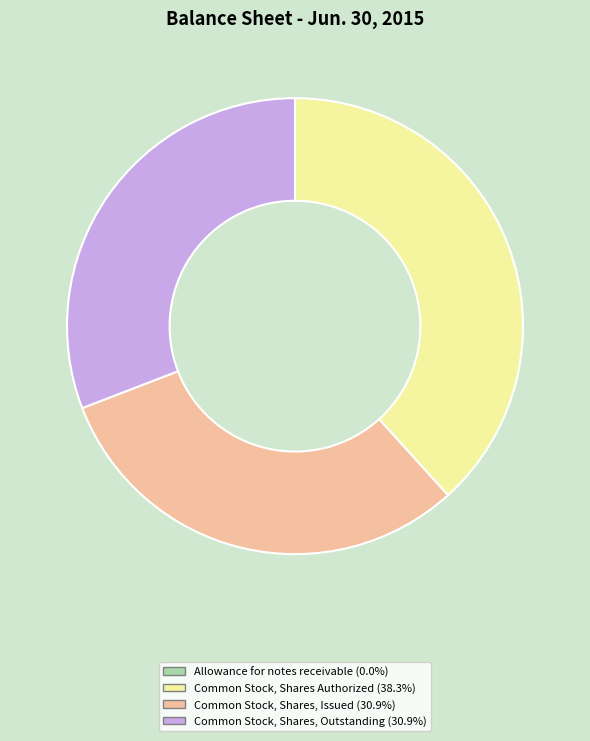

Is the sum of Common Stock, Shares, Outstanding (30.9%) and Common Stock, Shares, Issued (30.9%) greater than half?

Yes